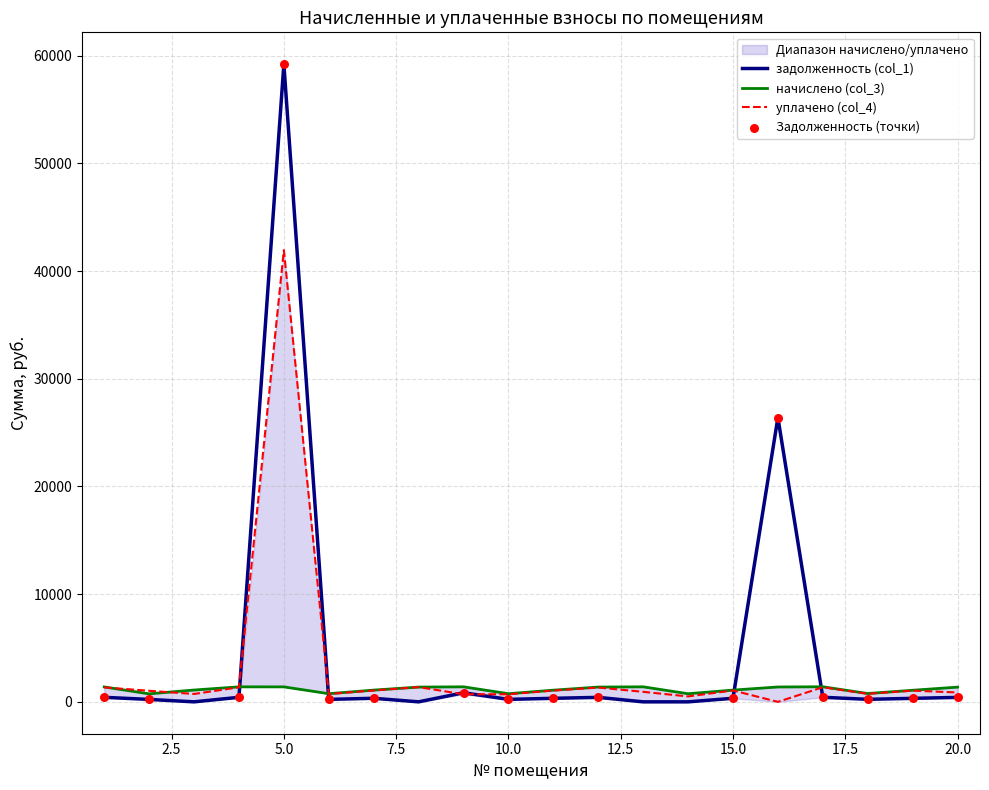

At which category is the sum across all series the highest?

5